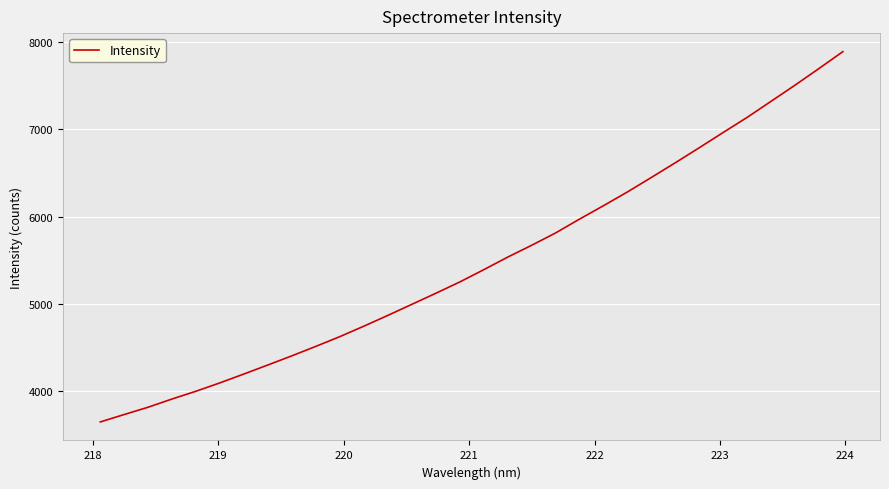

What is the maximum value shown in the chart?

7894.2